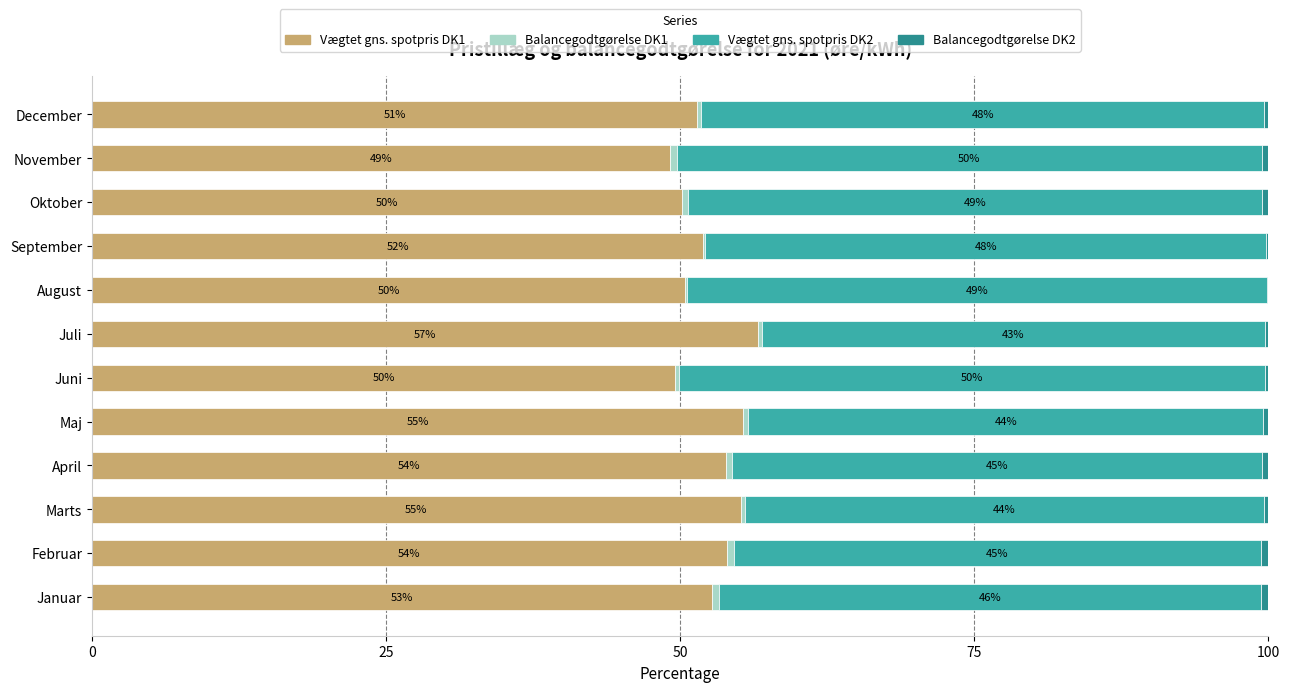

What is the approximate value of Vægtet gns. spotpris DK1 at Januar?

52.7